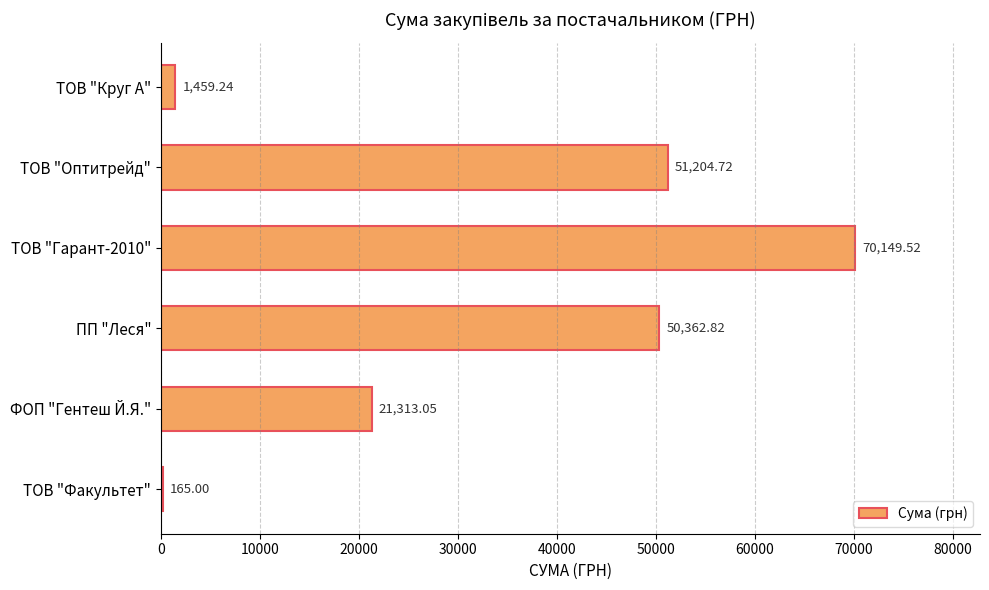

Are the bars horizontal?

Yes